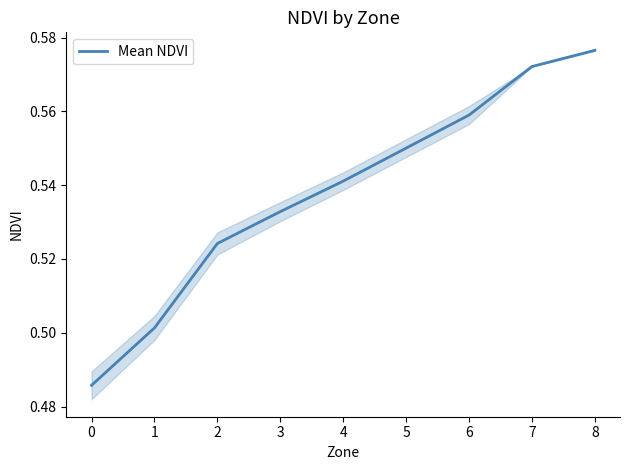

What is the smallest value displayed?

0.5